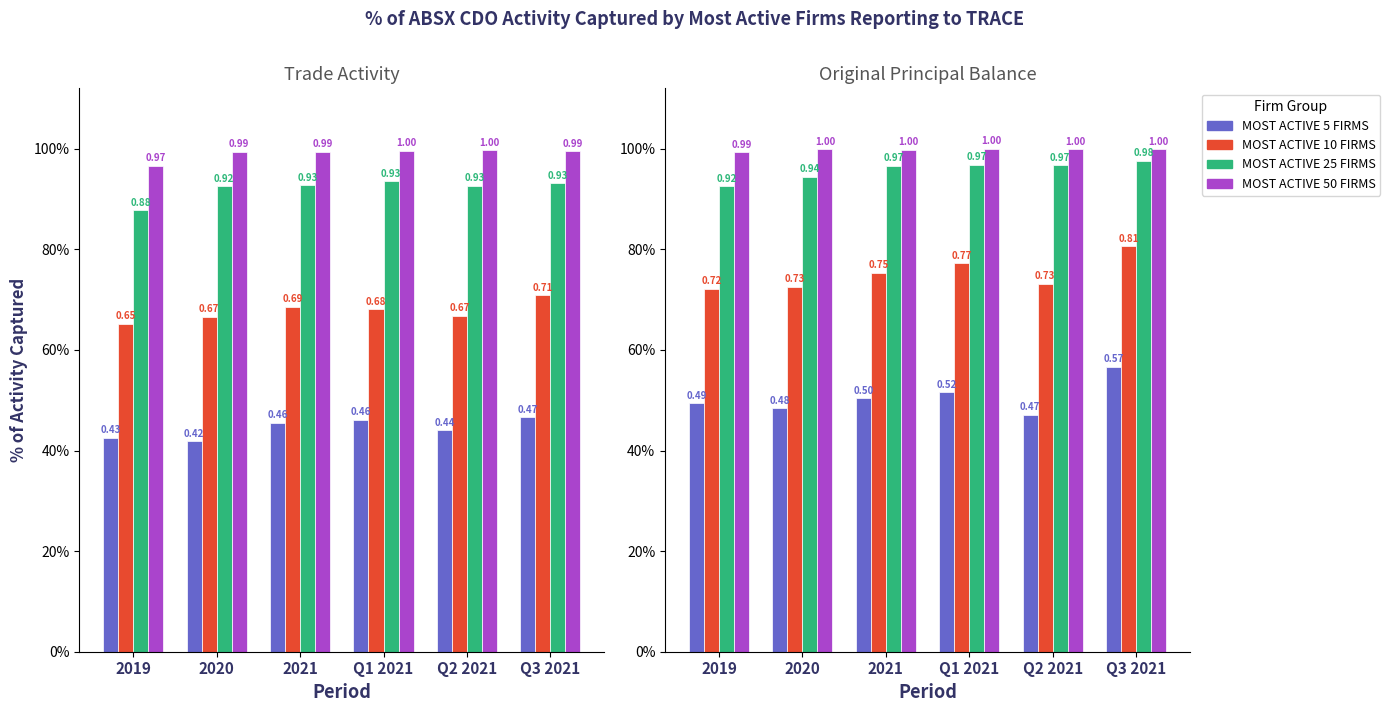

Which series has the largest total across all categories?

MOST ACTIVE 50 FIRMS